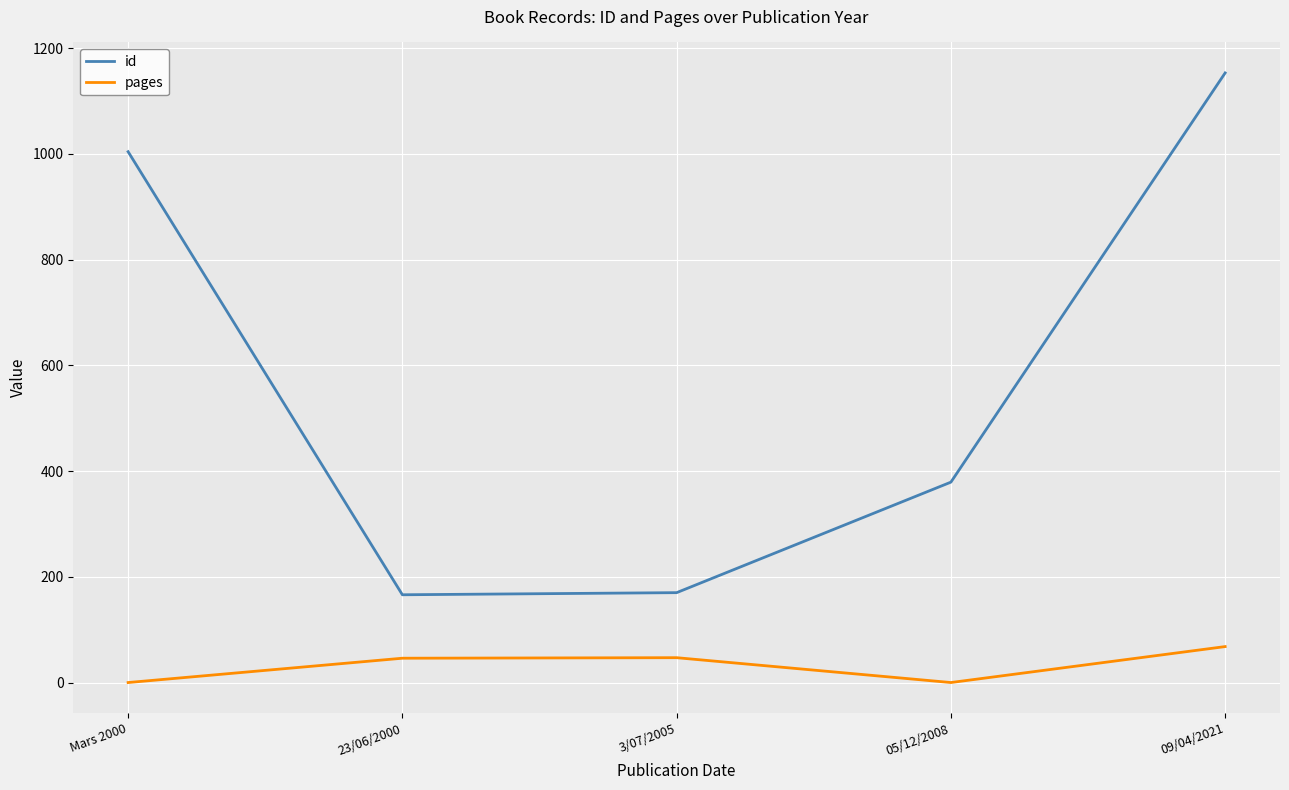

In pages, how many points are higher than both neighbors (excluding endpoints)?

1